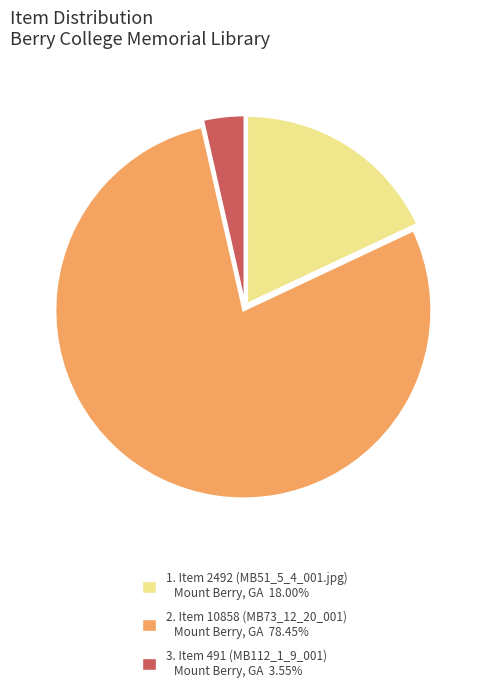

What is the ratio of the value at 1. Item 2492 (MB51_5_4_001.jpg) Mount Berry, GA 18.00% to the value at 3. Item 491 (MB112_1_9_001) Mount Berry, GA 3.55%?

5.1